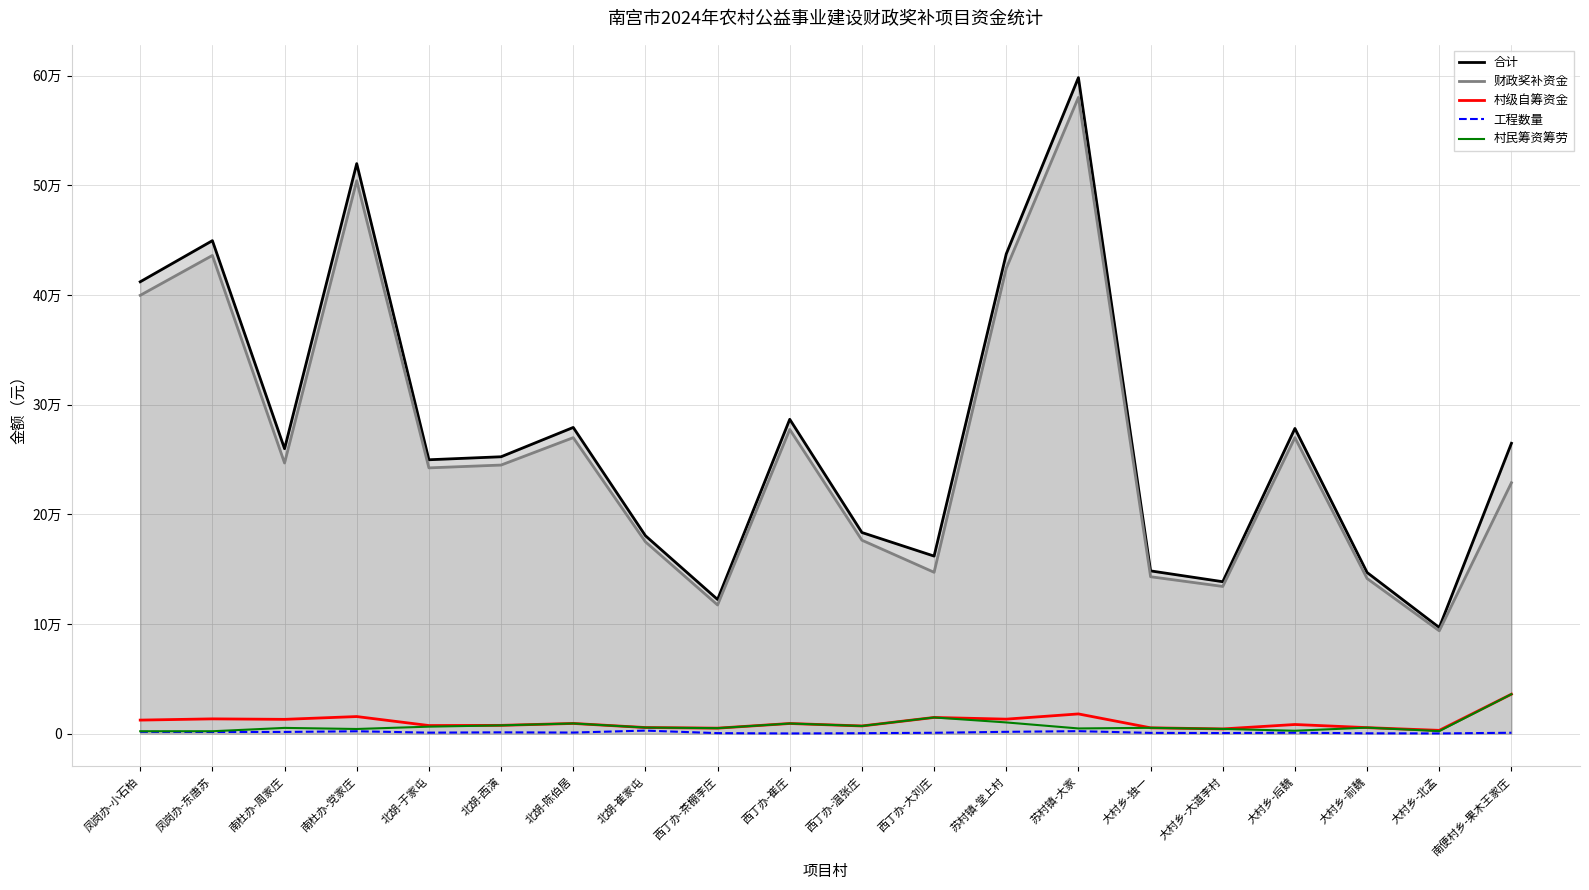

What is the sum of the 合计 values at 凤岗办-小石柏 and 南杜办-党家庄?

932121.5